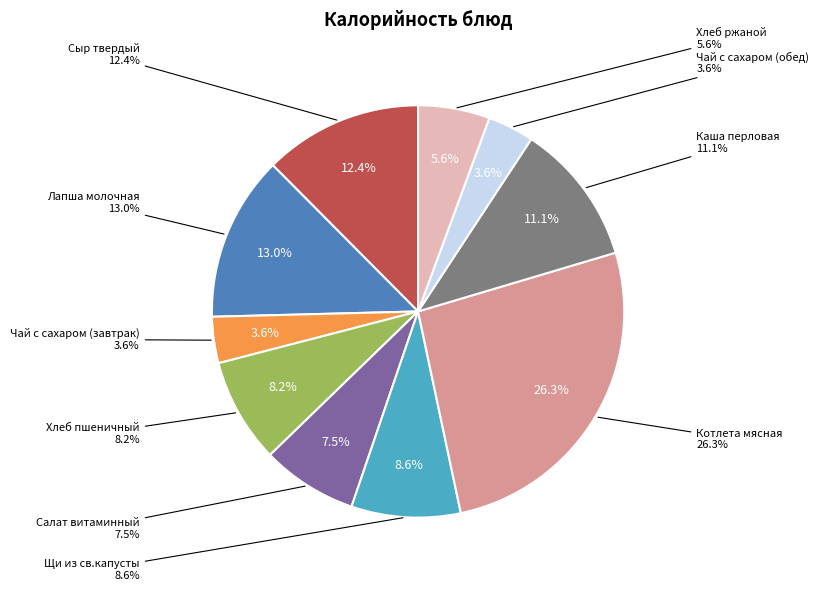

What is the largest slice in the pie chart?

Котлета мясная